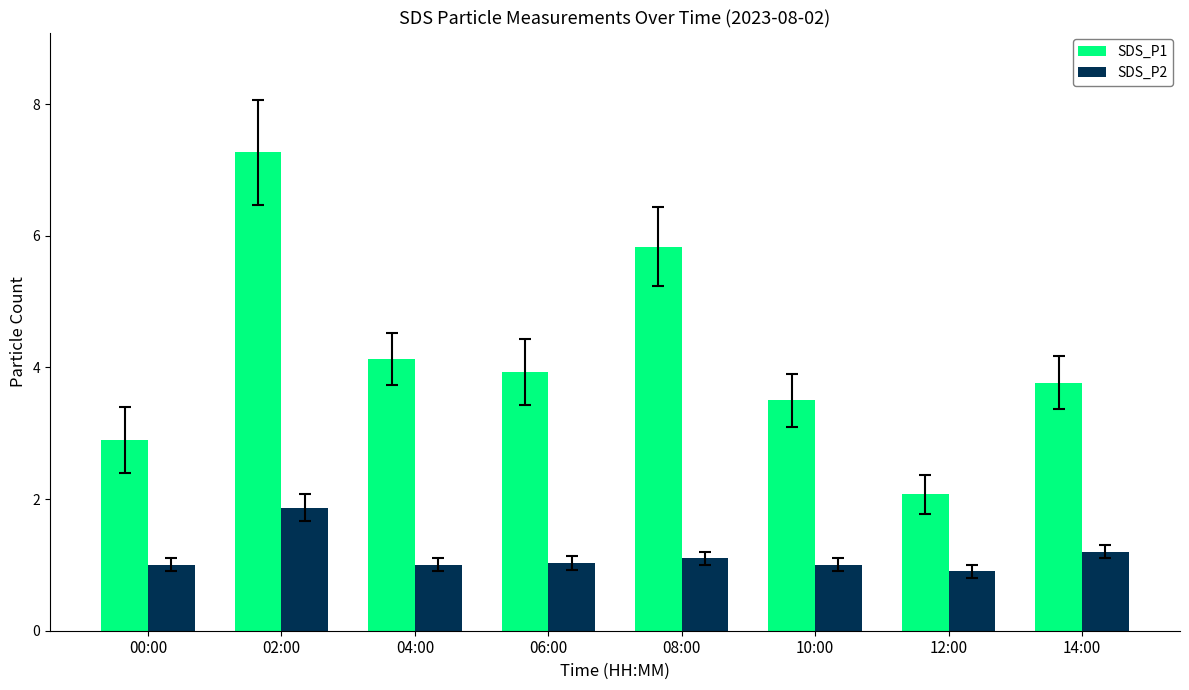

What is the approximate value of SDS_P2 at 10:00?

1.0